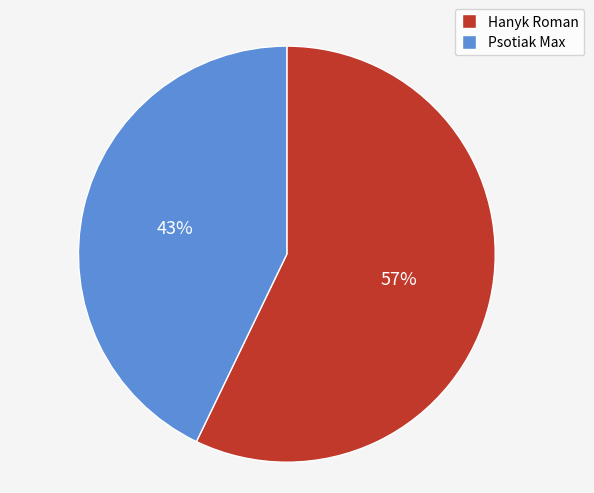

To the nearest percent, what percentage of the pie is Hanyk Roman?

57%